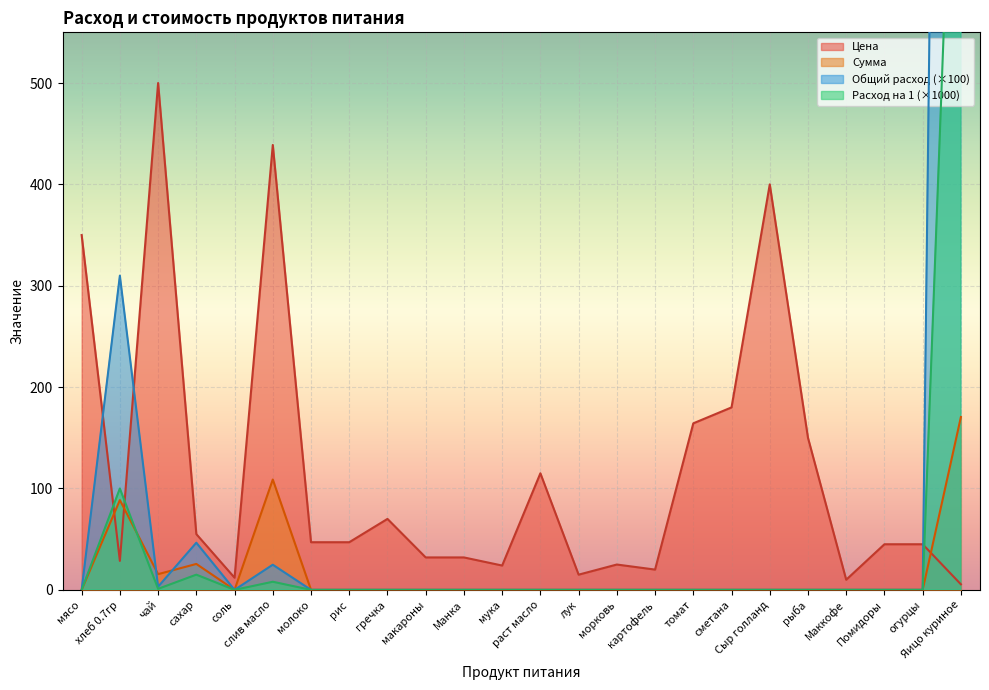

Reading left to right, transcribe all the data shown in this chart.

Цена: 350.0	28.6	500.0	55.0	12.0	438.9	47.0	47.0	70.0	32.0	32.0	24.0	115.0	15.0	25.0	20.0	164.3	180.0	400.0	150.0	10.0	45.0	45.0	5.5
Сумма: 0.0	88.6	15.5	25.6	0.0	108.8	0.0	0.0	0.0	0.0	0.0	0.0	0.0	0.0	0.0	0.0	0.0	0.0	0.0	0.0	0.0	0.0	0.0	170.5
Общий расход: 0.0	310.0	3.1	46.5	0.0	24.8	0.0	0.0	0.0	0.0	0.0	0.0	0.0	0.0	0.0	0.0	0.0	0.0	0.0	0.0	0.0	0.0	0.0	3100.0
Расход на 1: 0.0	100.0	1.0	15.0	0.0	8.0	0.0	0.0	0.0	0.0	0.0	0.0	0.0	0.0	0.0	0.0	0.0	0.0	0.0	0.0	0.0	0.0	0.0	1000.0